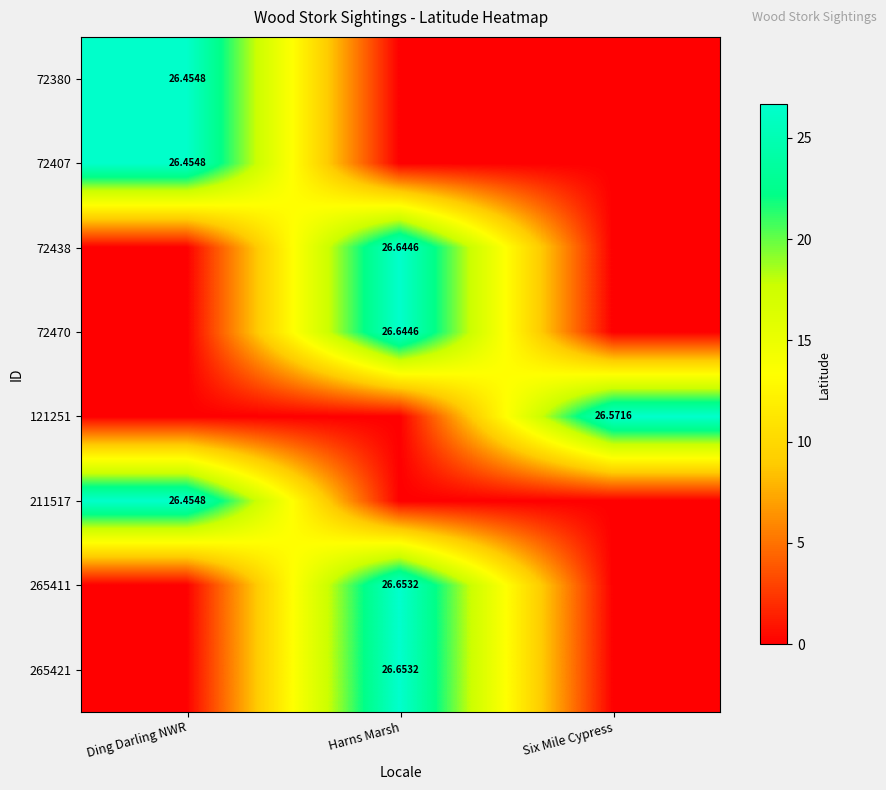

What is the difference between the maximum and minimum values in the 265411 series?

26.7